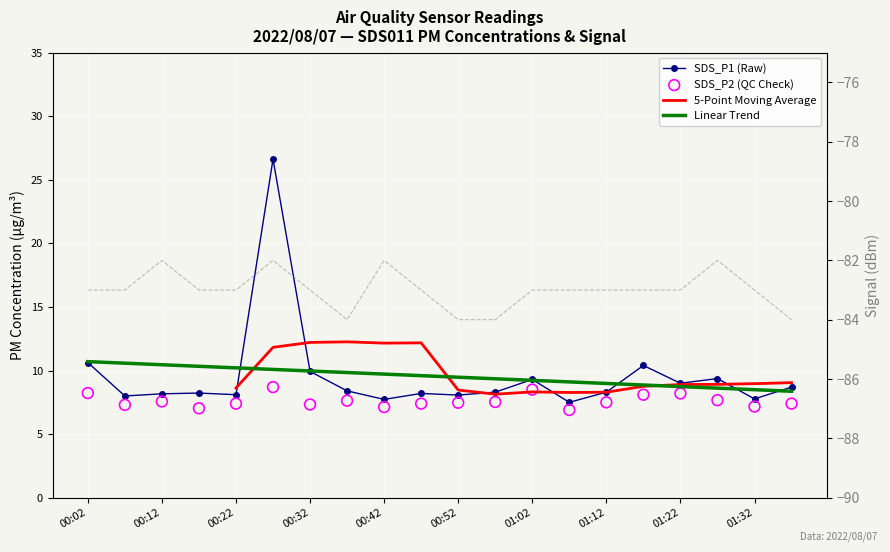

Which series reaches the minimum Y coordinate?

Signal